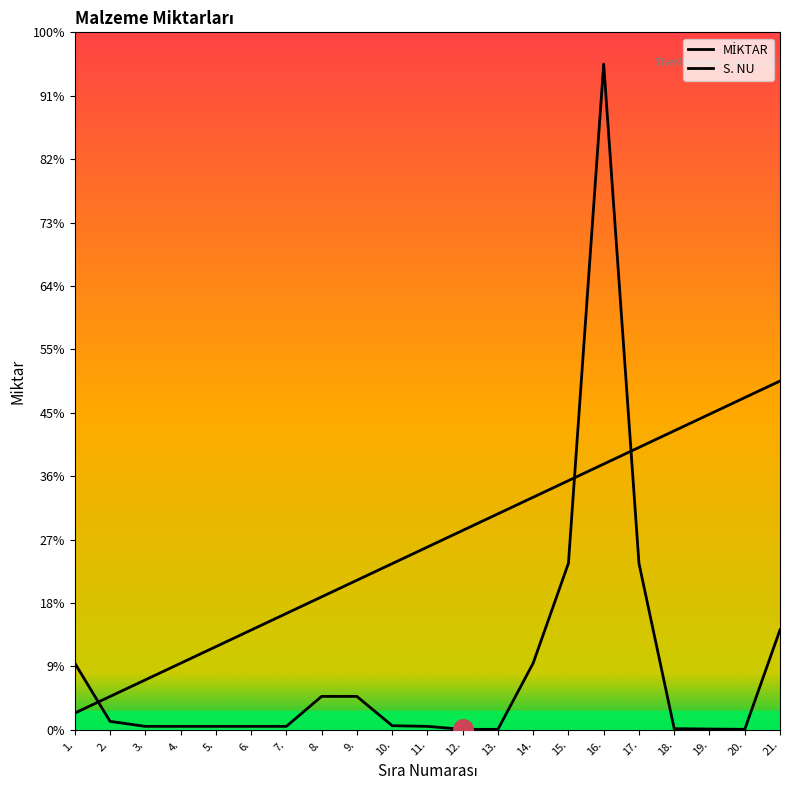

Rank the series at 7. from lowest to highest value.

MİKTAR, S. NU